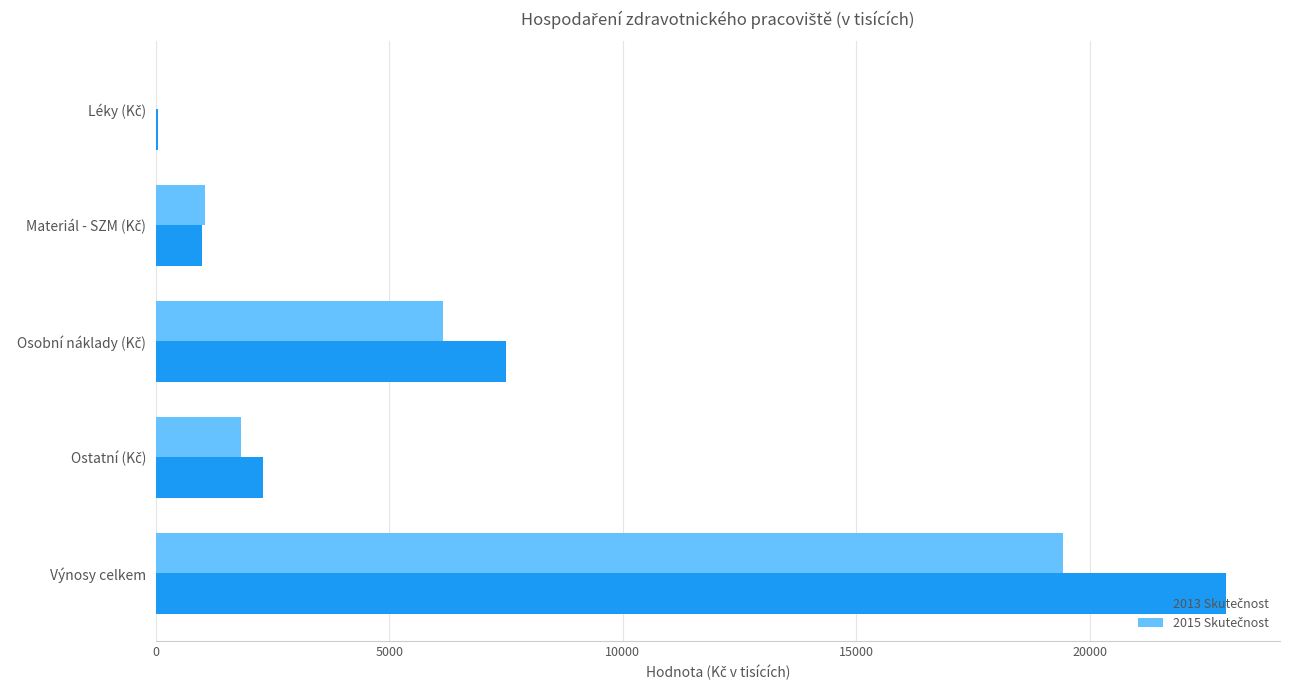

At which category does the chart reach its peak across all series?

Výnosy celkem